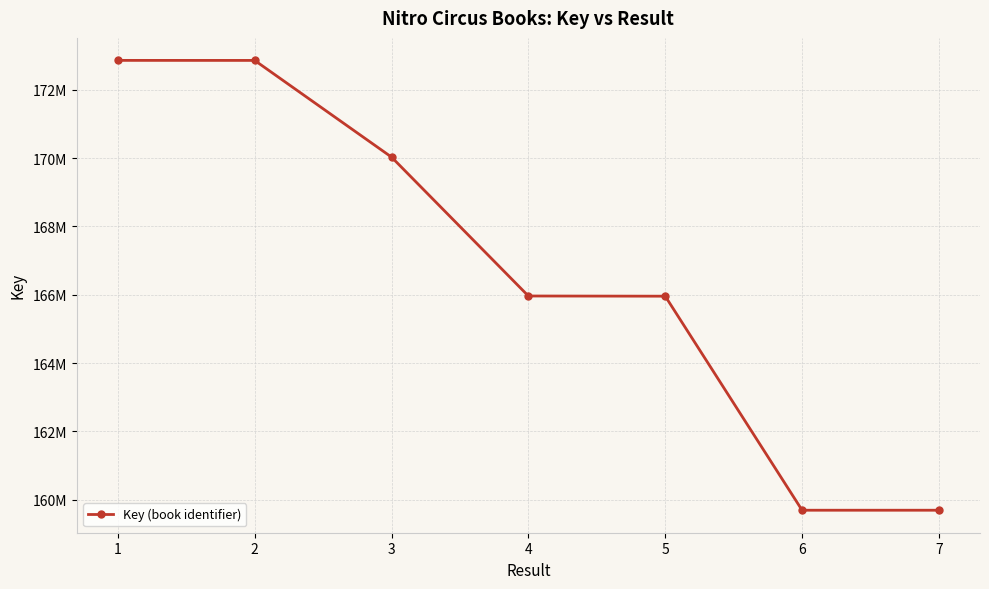

What is the sum of the values at 6 and 2?

332551254